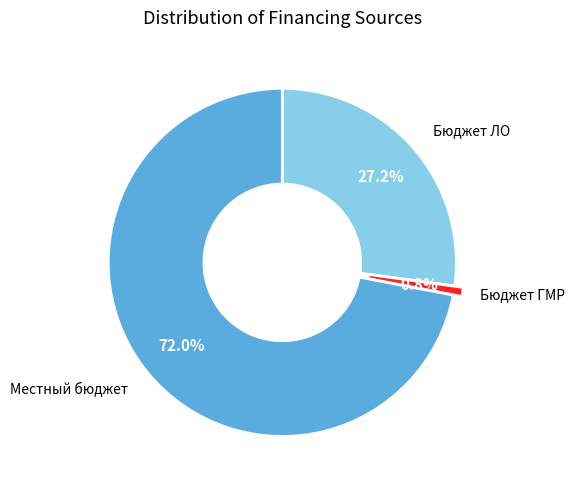

Does any single category account for the majority?

Yes